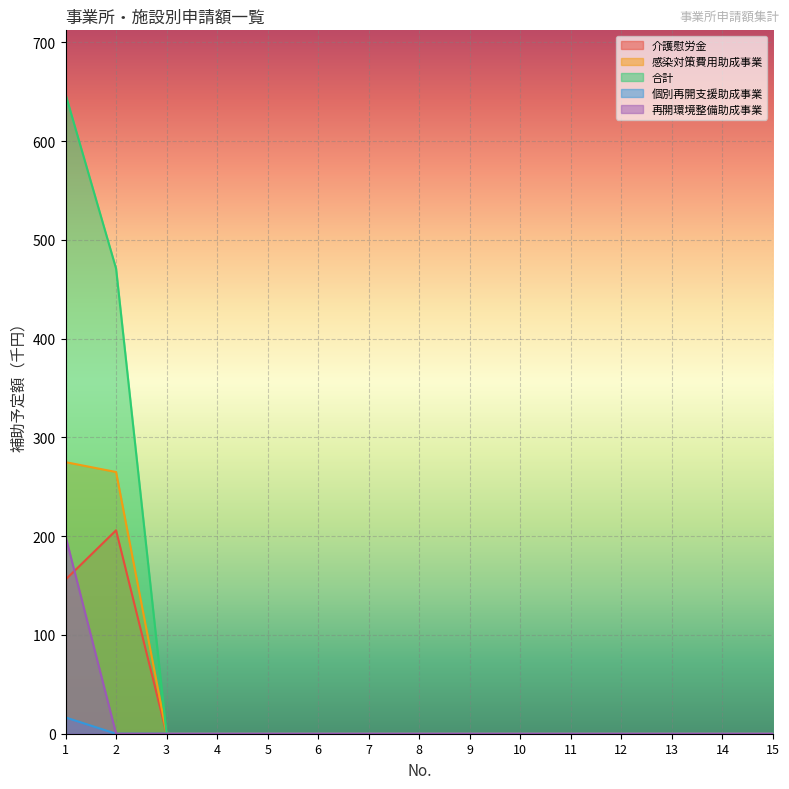

The 再開環境整備助成事業 series shows 111.6 at 14. True or false?

False